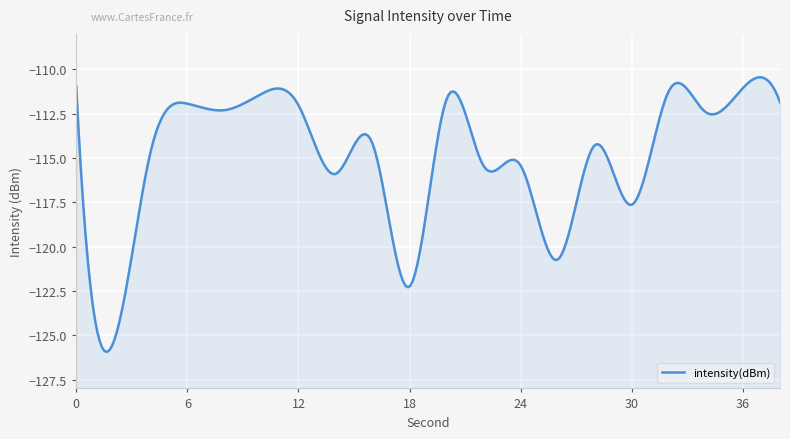

How many series are shown in this chart?

1